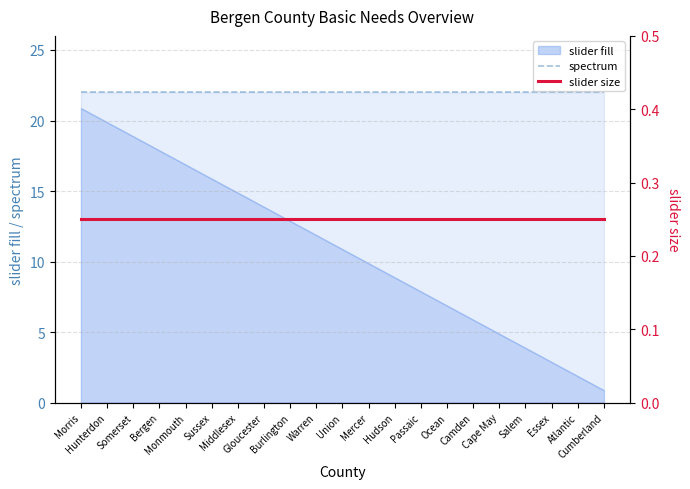

Where is slider size nearest to the value 0?

Morris